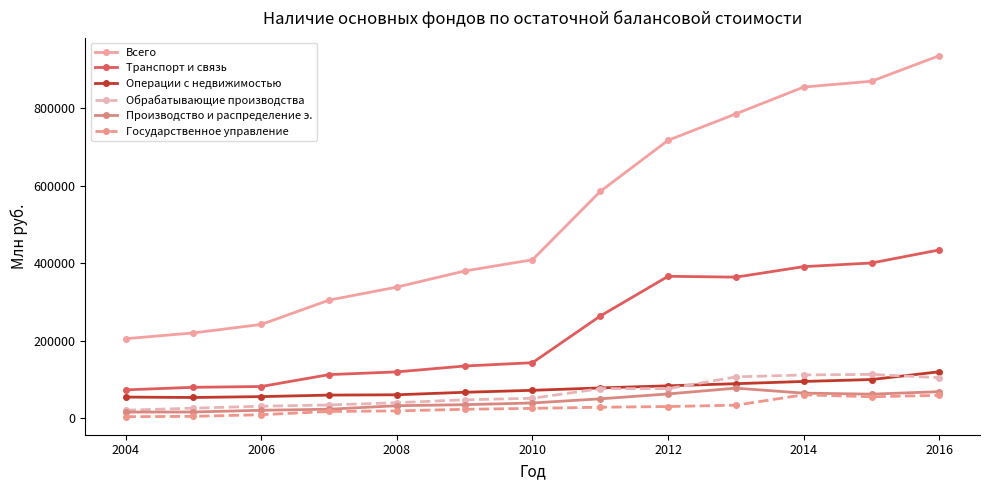

What is the minimum value for Всего?

205079